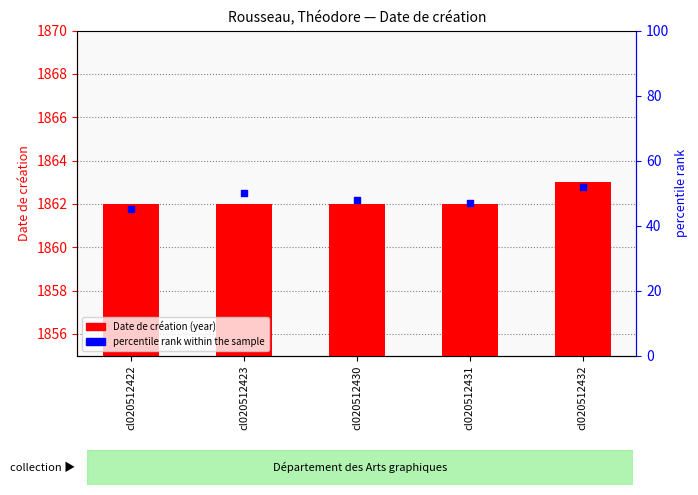

At which category is the sum across all series the highest?

cl020512432